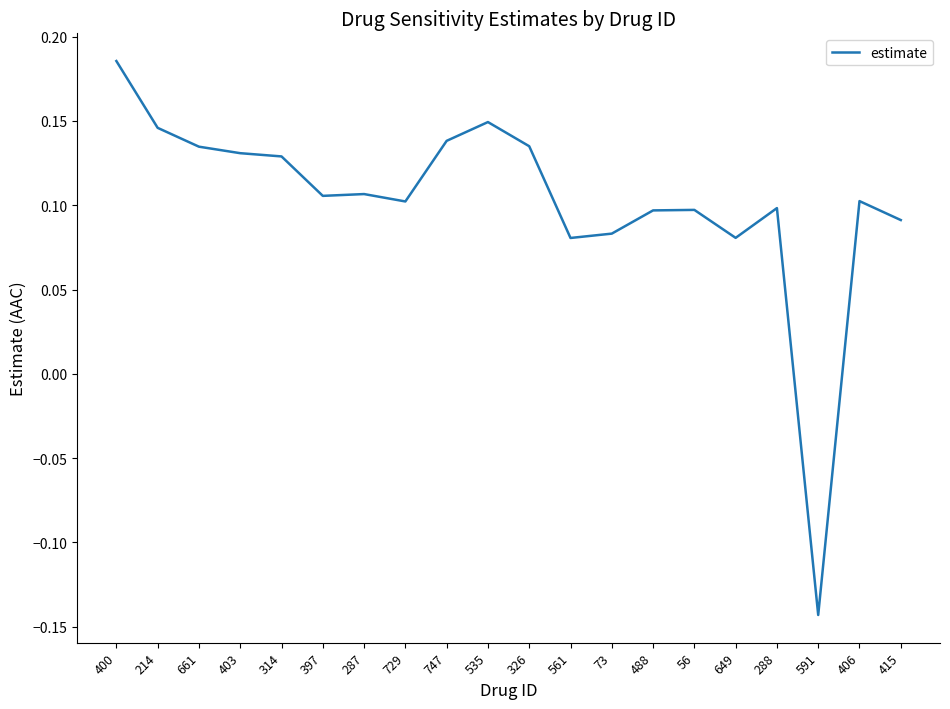

The chart shows a value of 0.1 at 406. True or false?

True